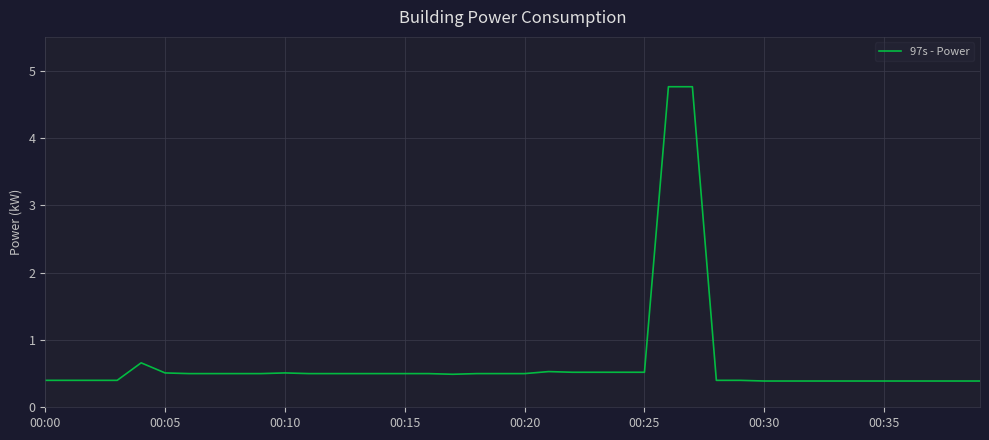

Does the chart display data point markers on the line(s)?

No